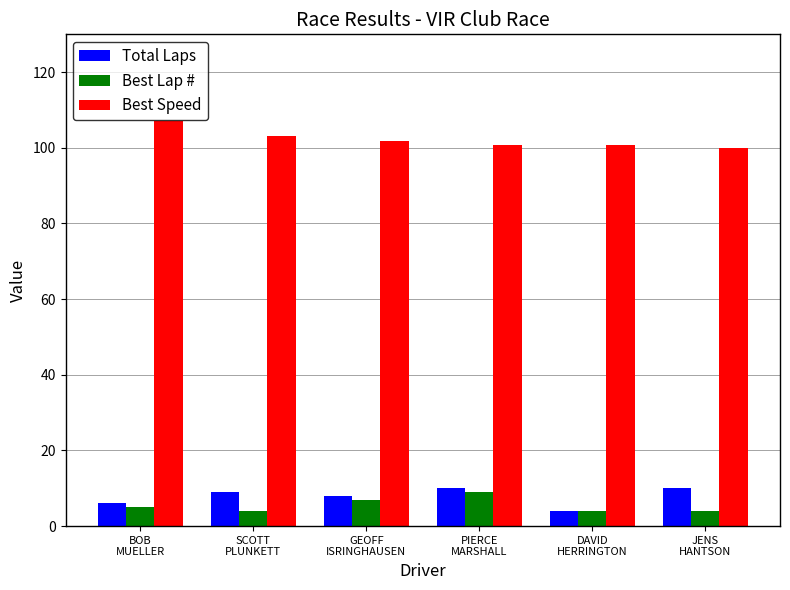

Is it true that Total Laps equals 13.9 at GEOFF
ISRINGHAUSEN?

False